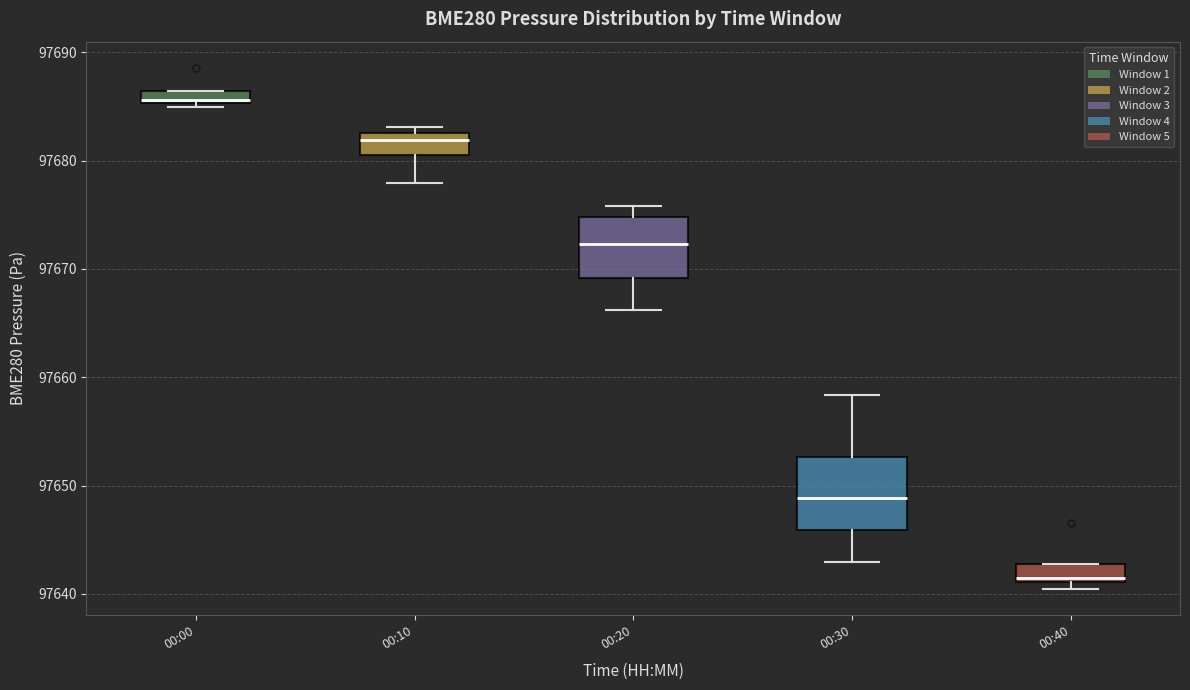

Comparing the boxes themselves (not the whiskers), which one is the tallest?

00:30